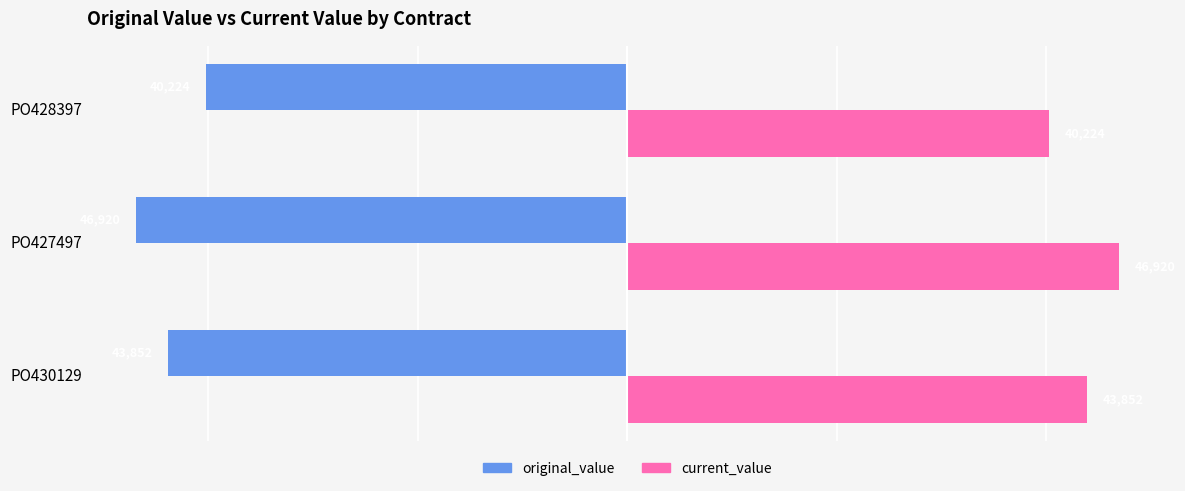

Rank the categories by current_value value from highest to lowest.

PO427497, PO430129, PO428397